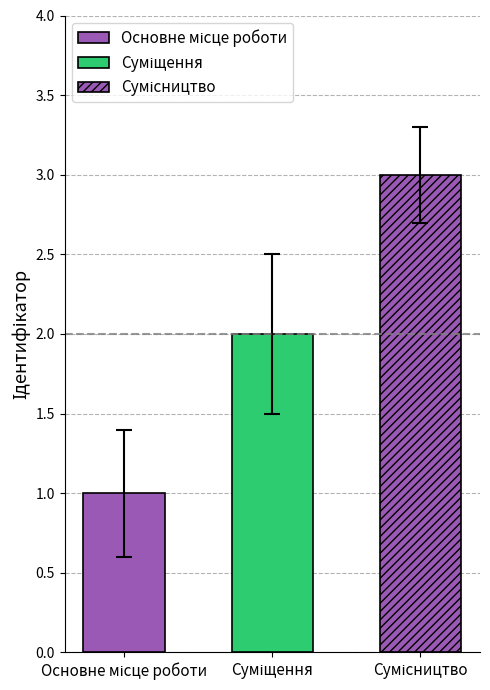

What is the average value?

2